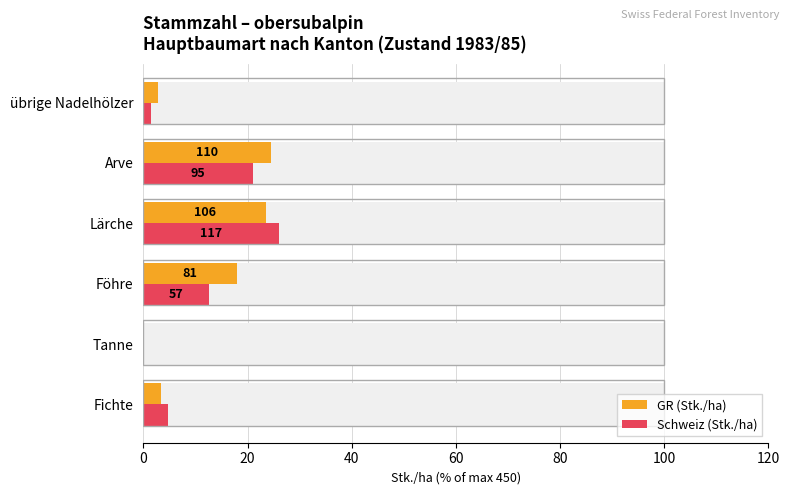

True or false: GR (Stk./ha) has a value of 3.3 at Fichte.

True